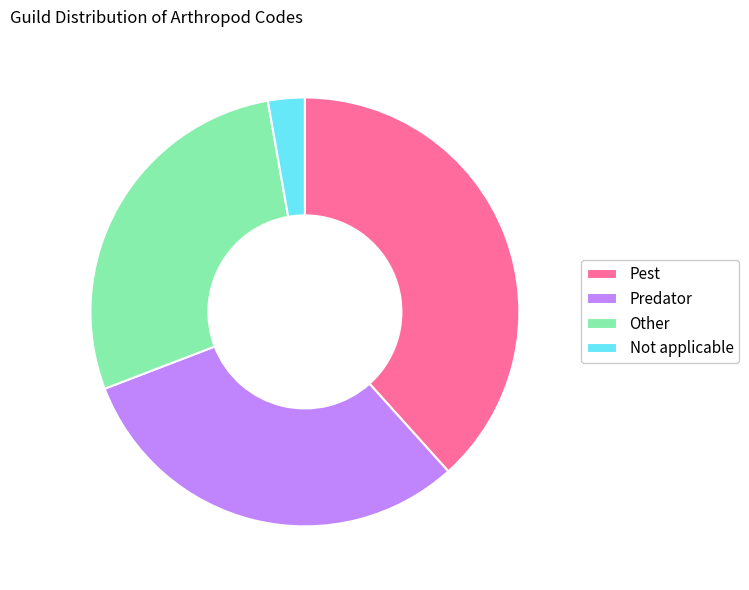

Which category has the biggest portion of the pie?

Pest